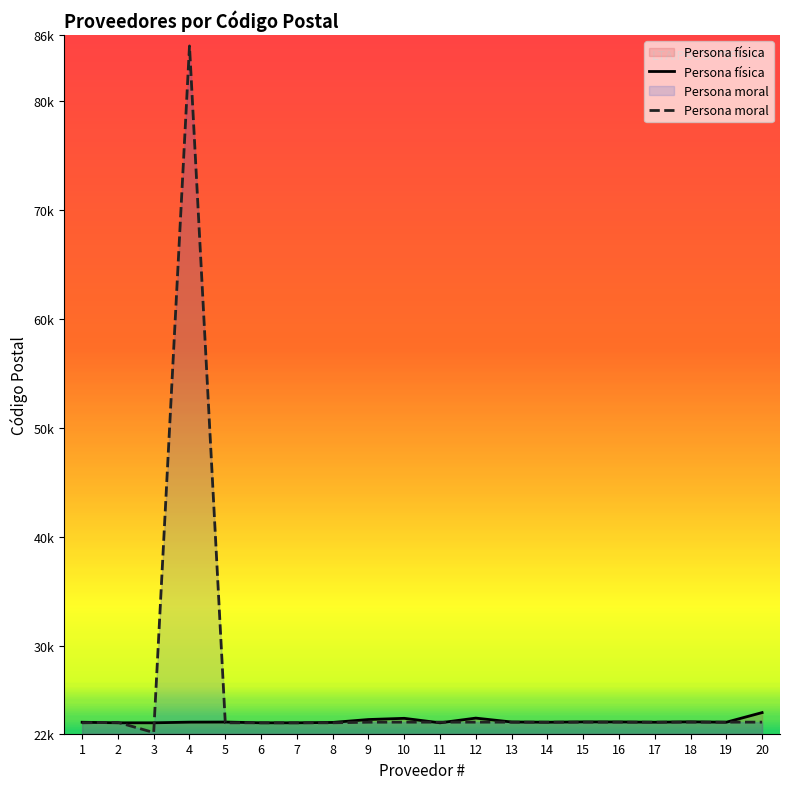

Is it true that Persona moral equals 31394 at 1?

False